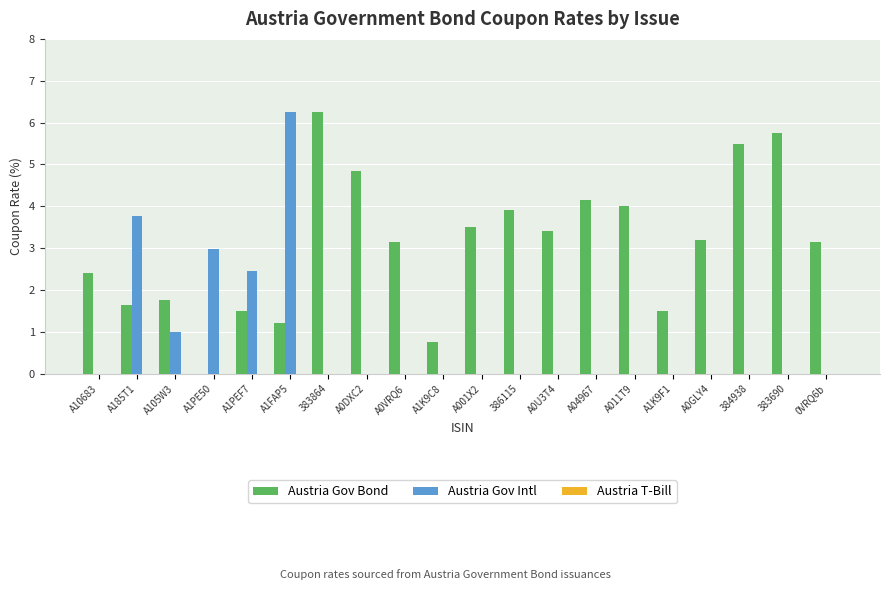

What is the sum of the Austria Gov Intl values at A04967 and A1PEF7?

2.5